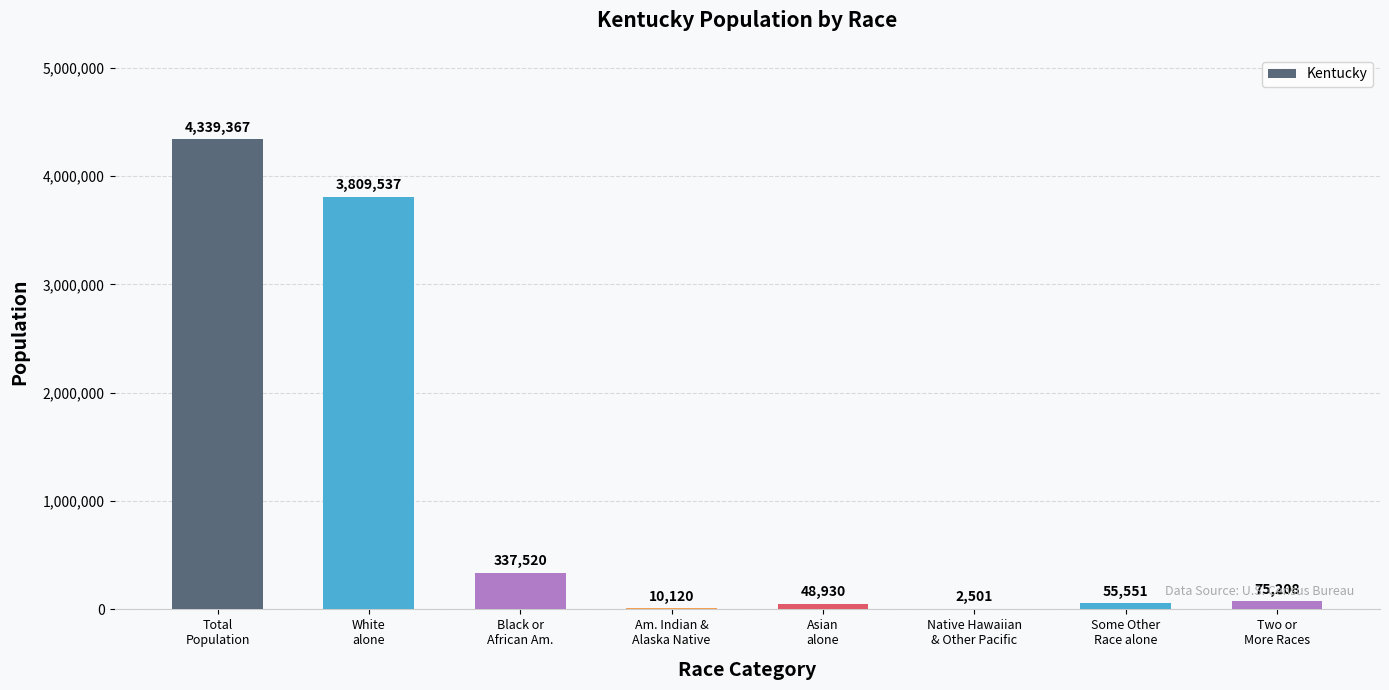

How many distinct data groups are displayed?

1